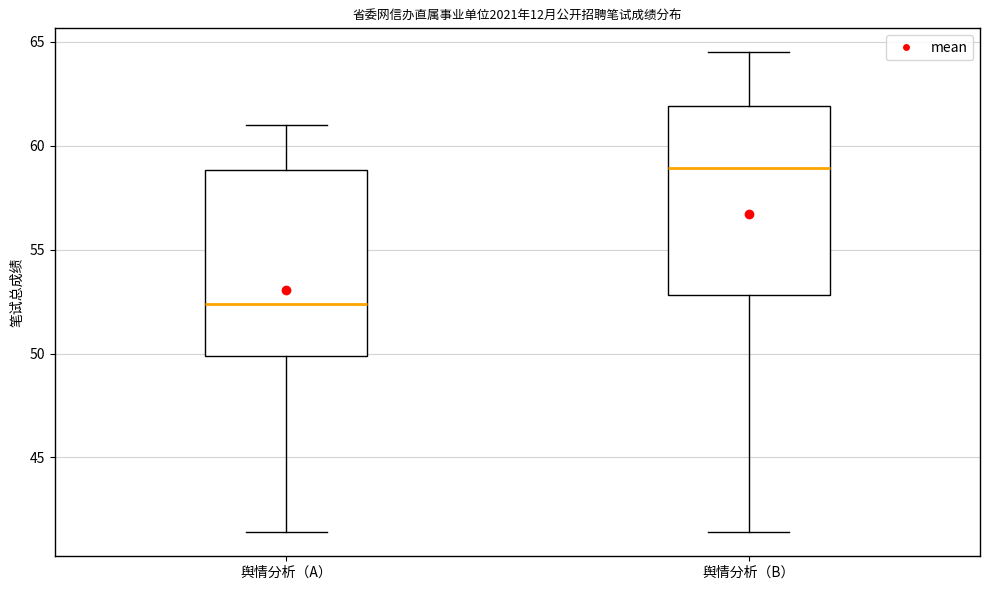

Reading left to right, read every box against the y-axis: the position of its median line, the range the box covers, and the ends of its whiskers. The values are not printed on the chart, so give them approximately, as read against the axis.

舆情分析（A）: median 52.5, box 50.0 to 59.0, whiskers 41.5 to 61.0
舆情分析（B）: median 59.0, box 53.0 to 62.0, whiskers 41.5 to 64.5